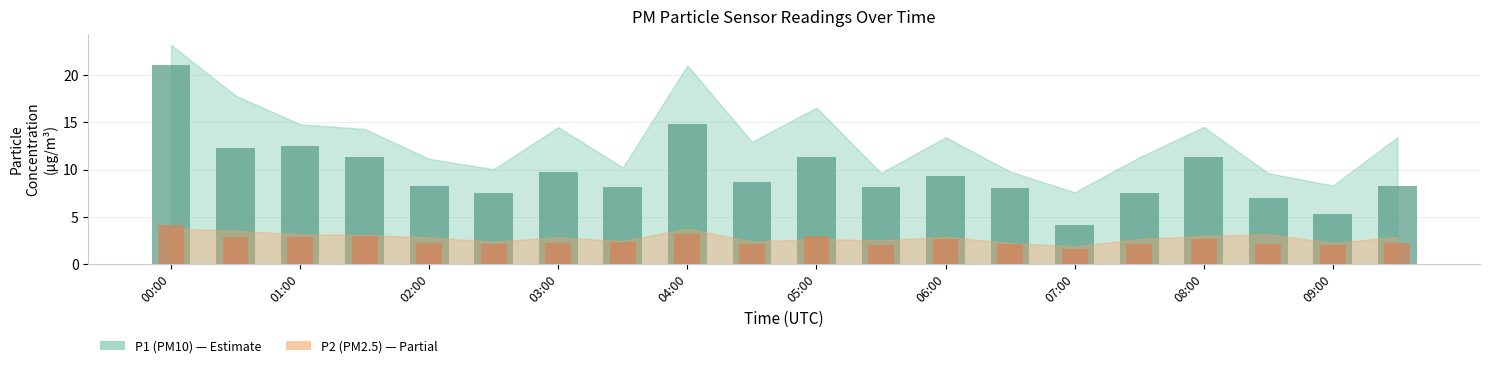

Which has a higher value, 15 or 08:00?

08:00